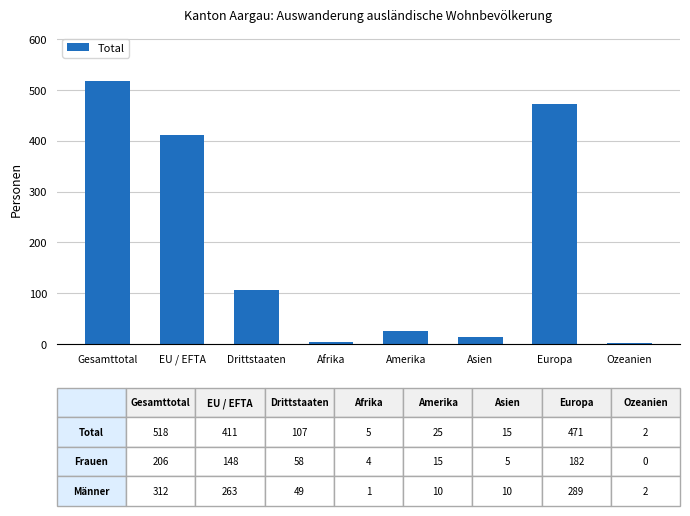

Reading left to right, transcribe all the data shown in this chart.

518	411	107	5	25	15	471	2